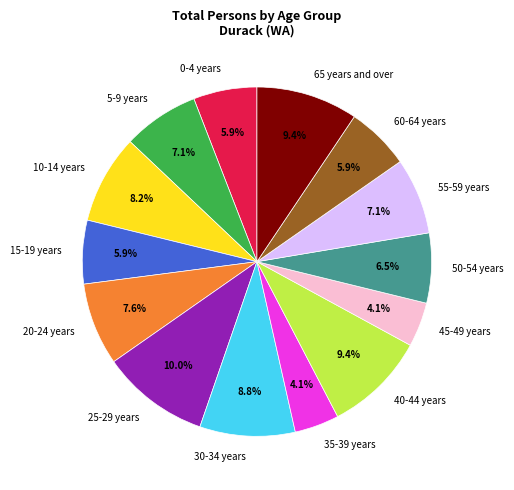

To the nearest percent, what percentage of the pie is 35-39 years?

4%